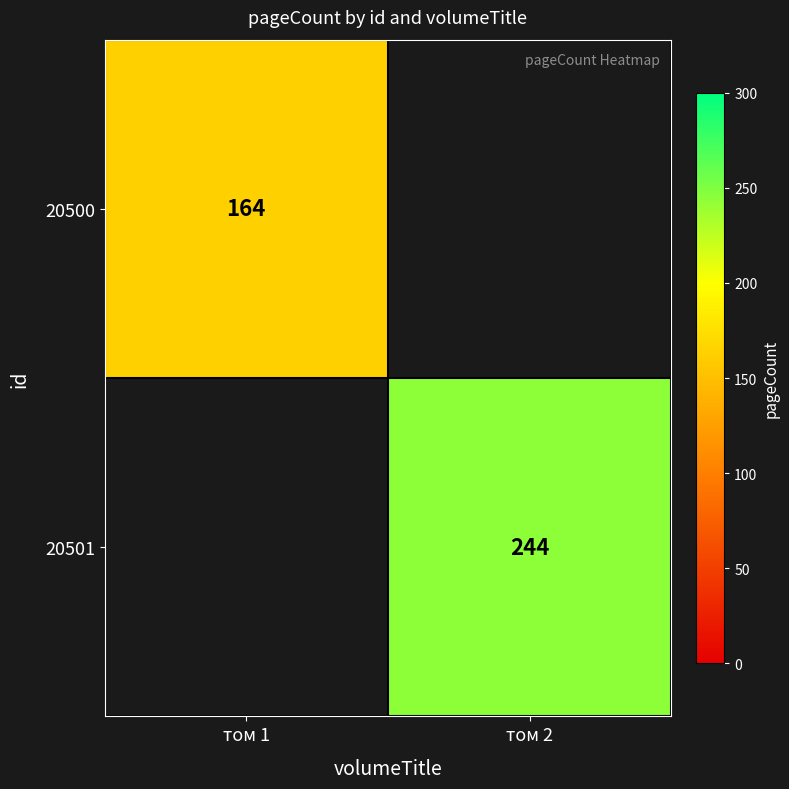

True or false: 20500 has a value of 164 at том 1.

True